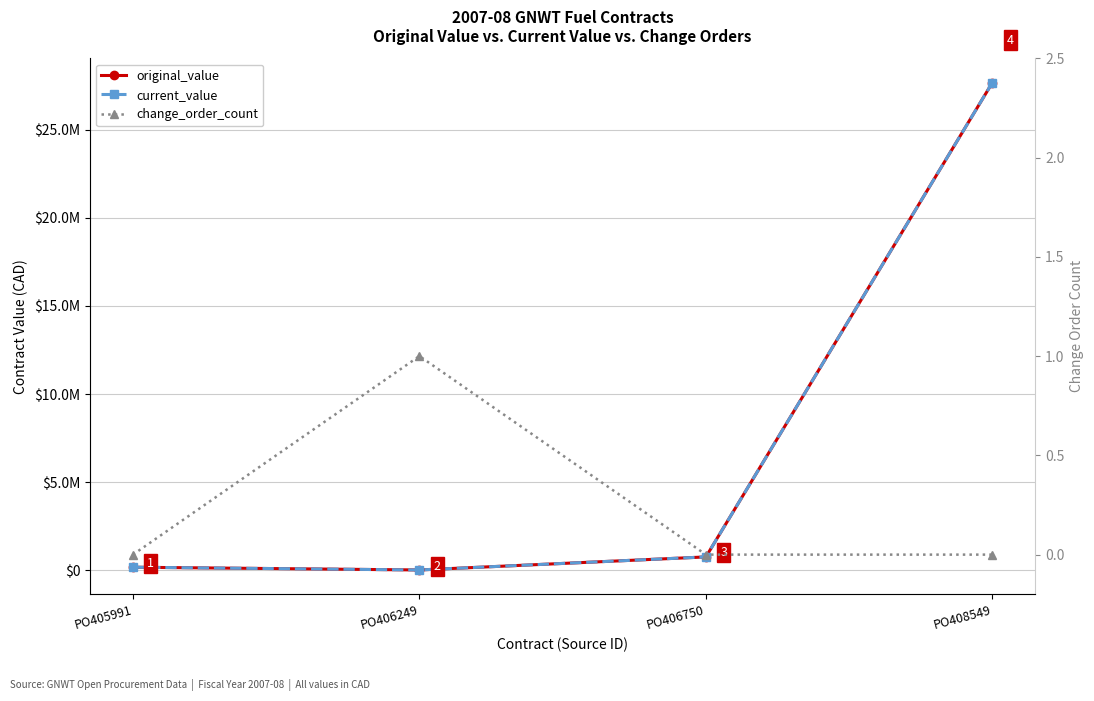

Reading right to left, transcribe all the data shown in this chart.

original_value: 27673116	764200	23400	179298
current_value: 27673116	764200	23400	179298
change_order_count: 0	0	1	0